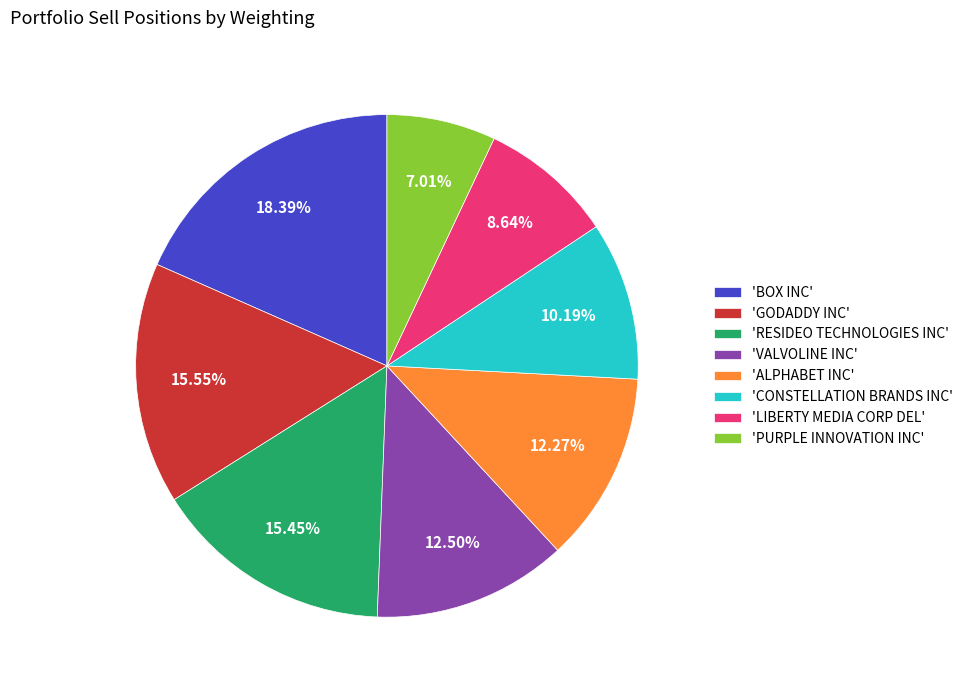

Is there any slice that represents more than half of the pie?

No